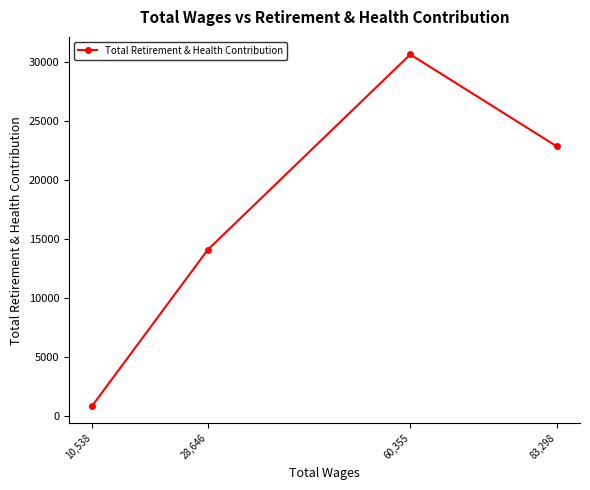

Rank the categories by value from lowest to highest.

10,538, 28,646, 83,298, 60,355